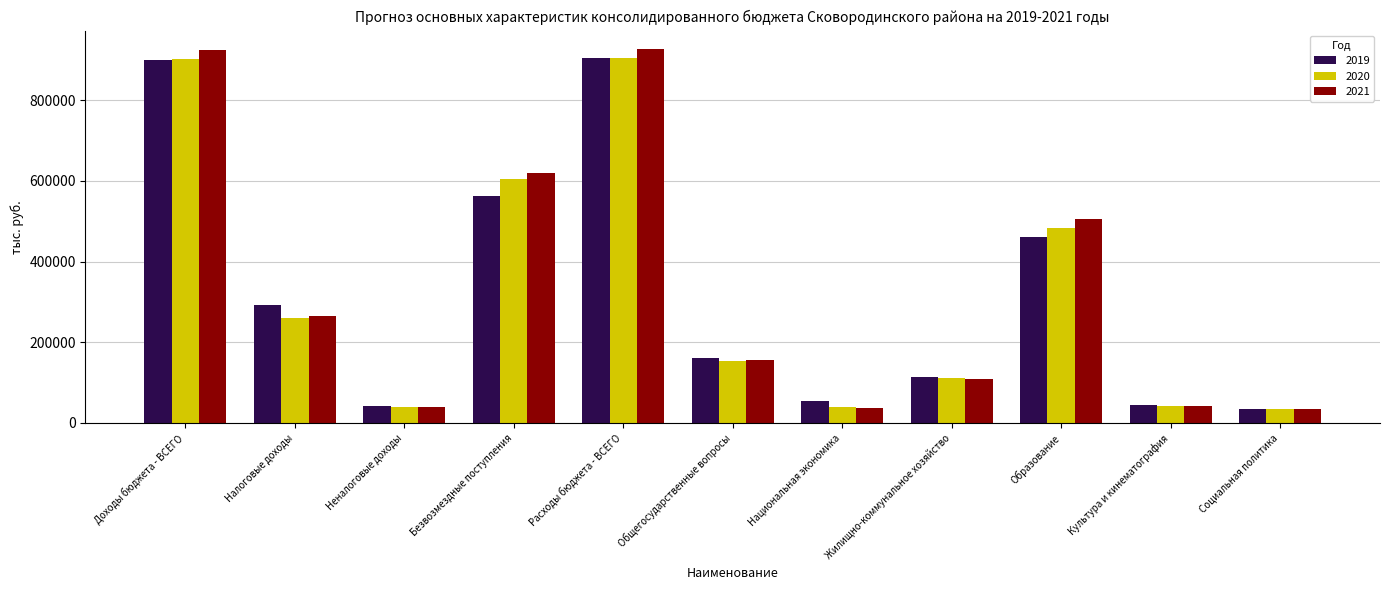

What are all the series names shown in the legend?

2019, 2020, 2021